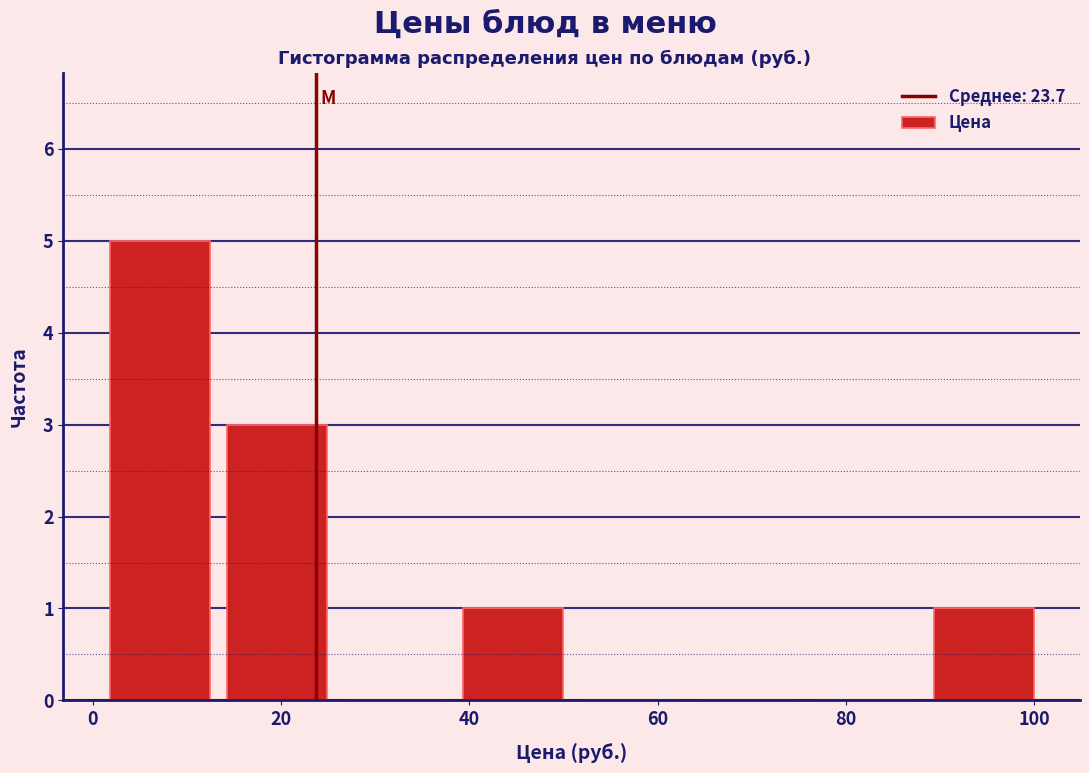

Reading left to right, transcribe this chart: for each bar, give the range it covers on the x-axis and its height. Neither the bar edges nor the heights are printed on the chart, so give them approximately, as read against the axes.

2 to 14: 5
14 to 26: 3
26 to 40: 0
40 to 52: 1
52 to 64: 0
64 to 76: 0
76 to 90: 0
90 to 102: 1